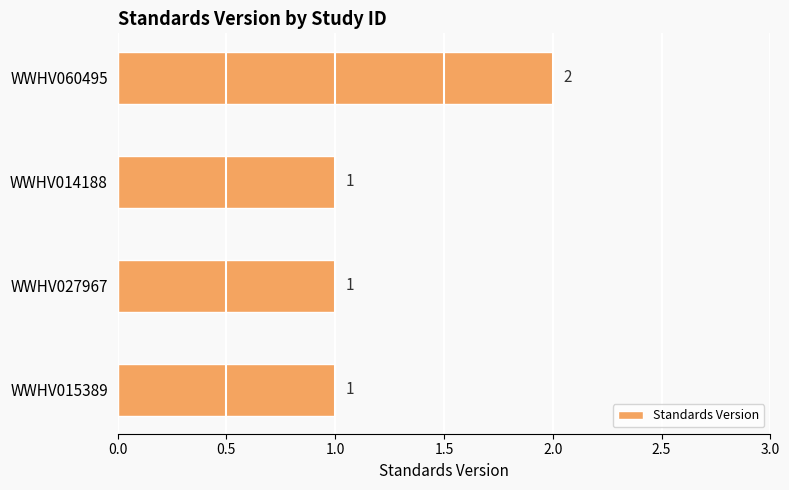

What is the change in value from WWHV015389 to WWHV060495?

+1